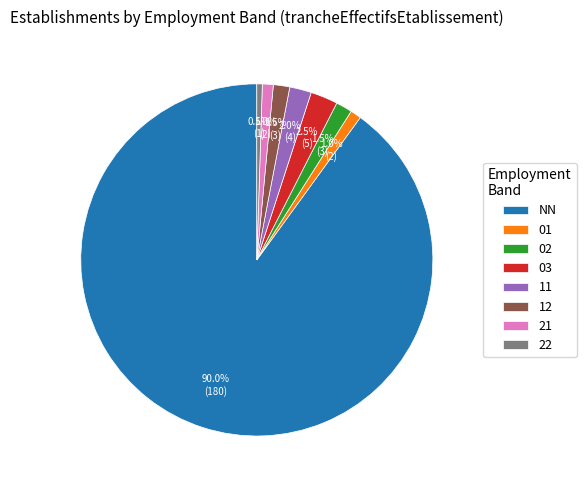

Does 01 represent more than half of the total?

No